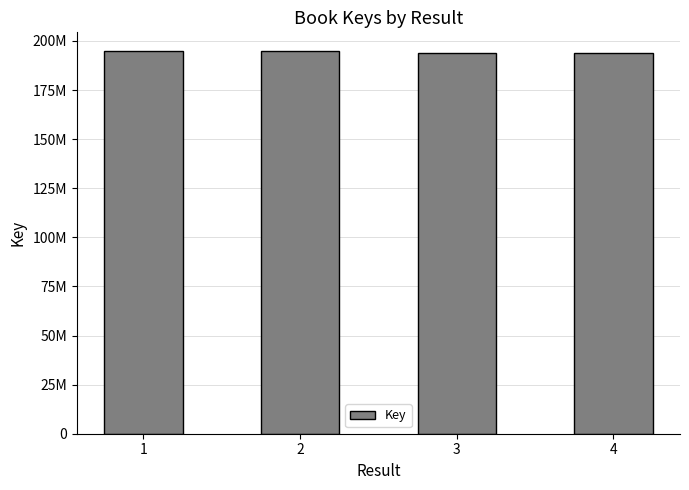

Count the number of values greater than 194662414.

1